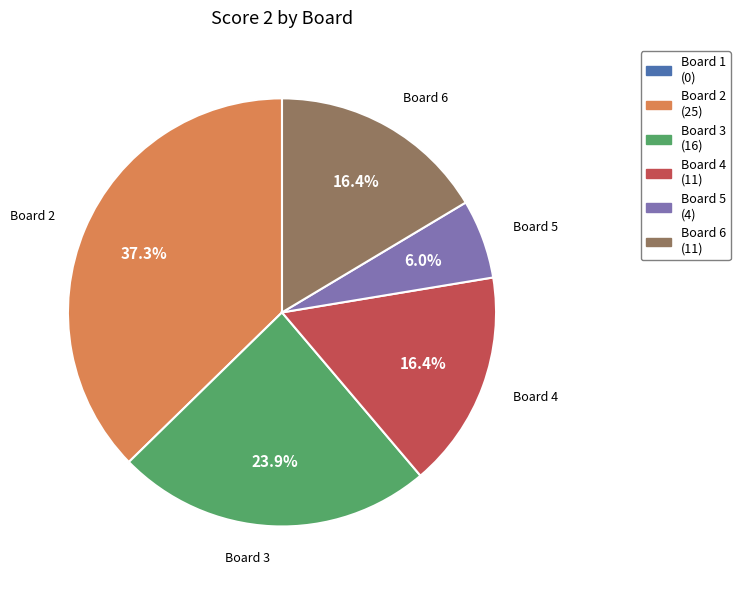

Which category has the biggest portion of the pie?

Board 2